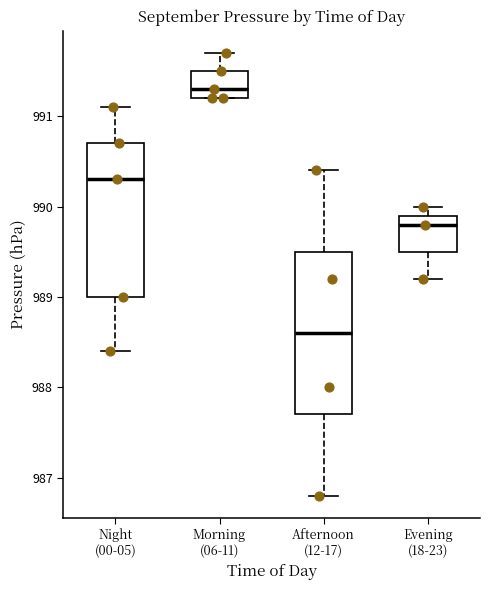

Reading left to right, read every box against the y-axis: the position of its median line, the range the box covers, and the ends of its whiskers. The values are not printed on the chart, so give them approximately, as read against the axis.

Night (00-05): median 990.3, box 989.0 to 990.7, whiskers 988.4 to 991.1
Morning (06-11): median 991.3, box 991.2 to 991.5, whiskers 991.2 to 991.7
Afternoon (12-17): median 988.6, box 987.7 to 989.5, whiskers 986.8 to 990.4
Evening (18-23): median 989.8, box 989.5 to 989.9, whiskers 989.2 to 990.0